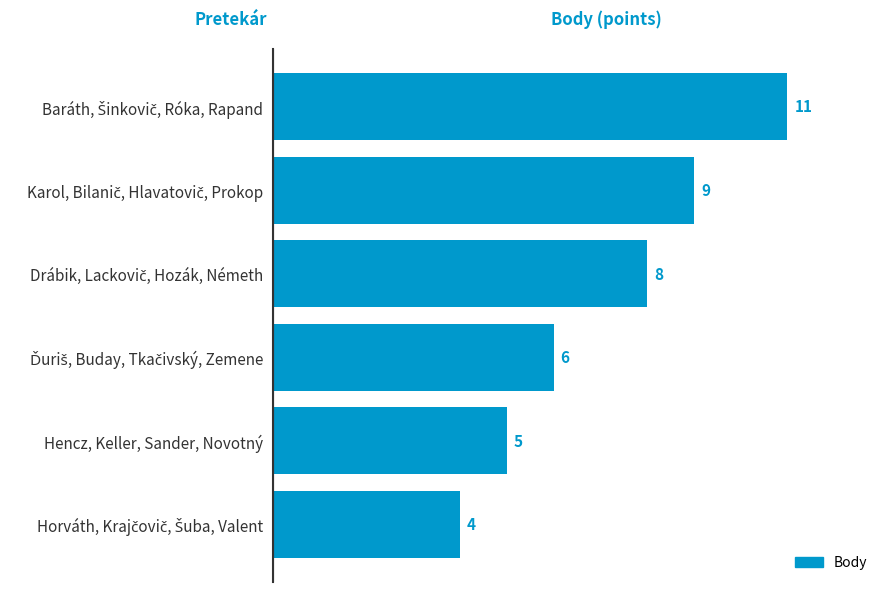

What is the minimum value shown in the chart?

4